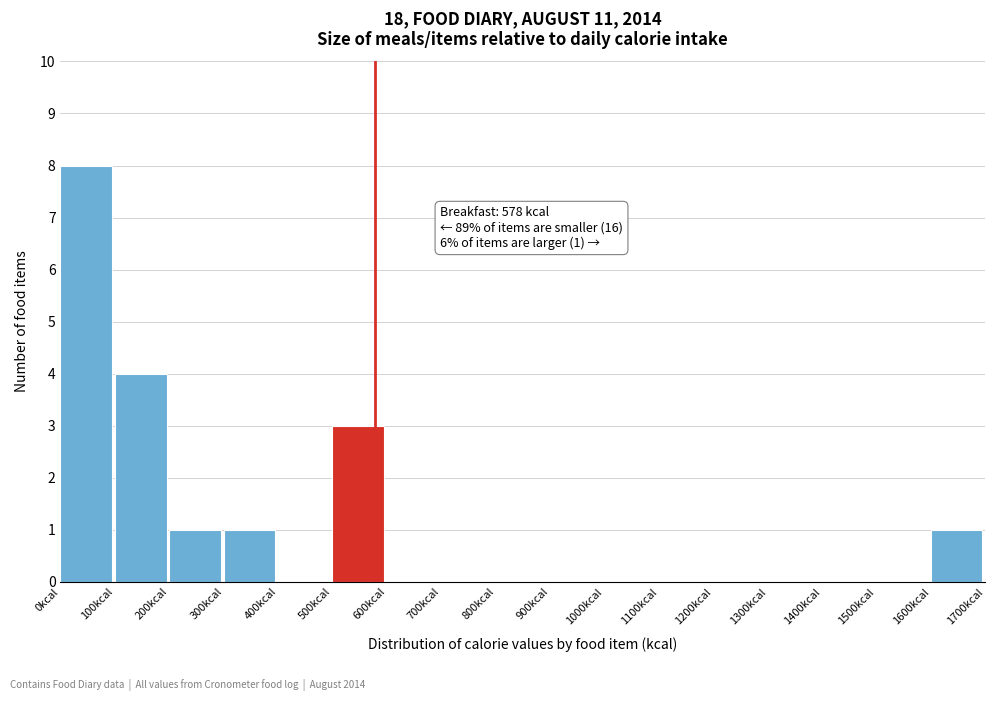

Which range on the x-axis has the tallest bar?

0 to 100